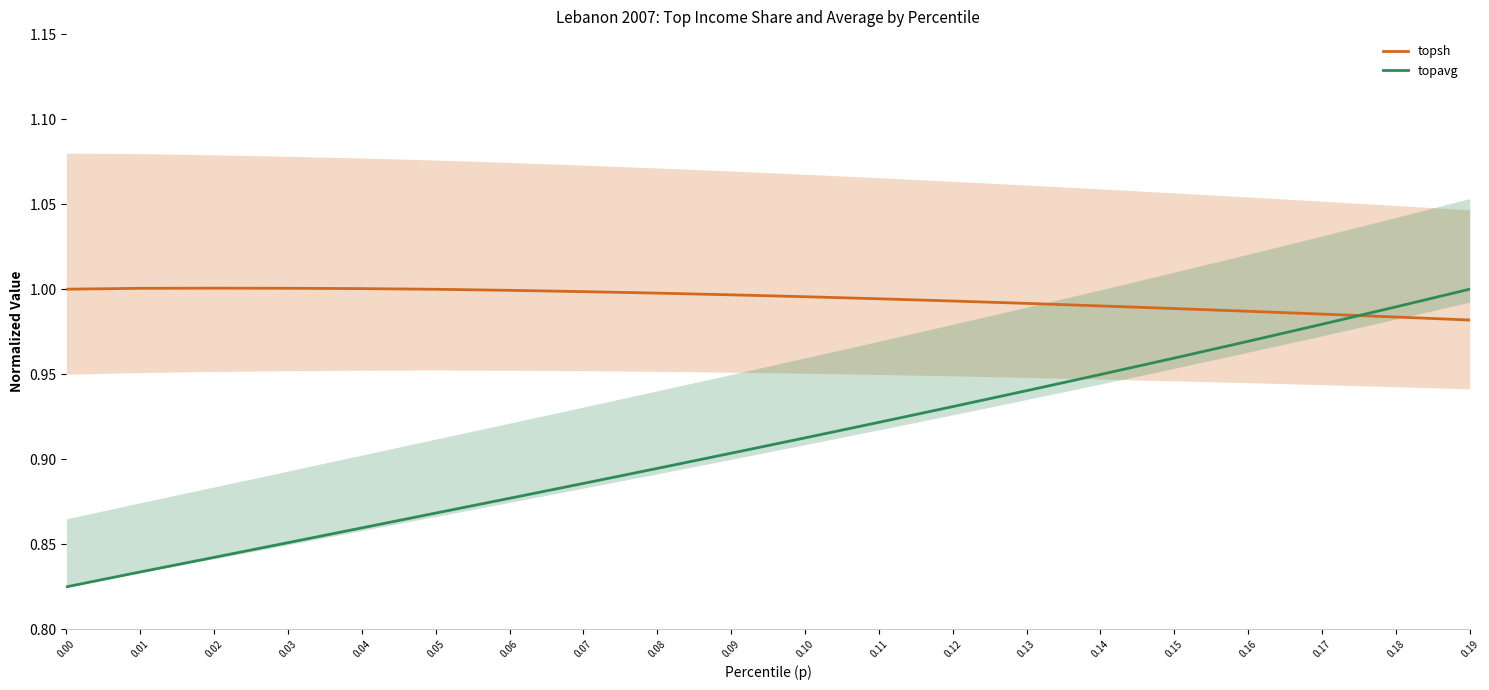

After their last crossing, which series has the higher values: topavg or topsh?

topavg